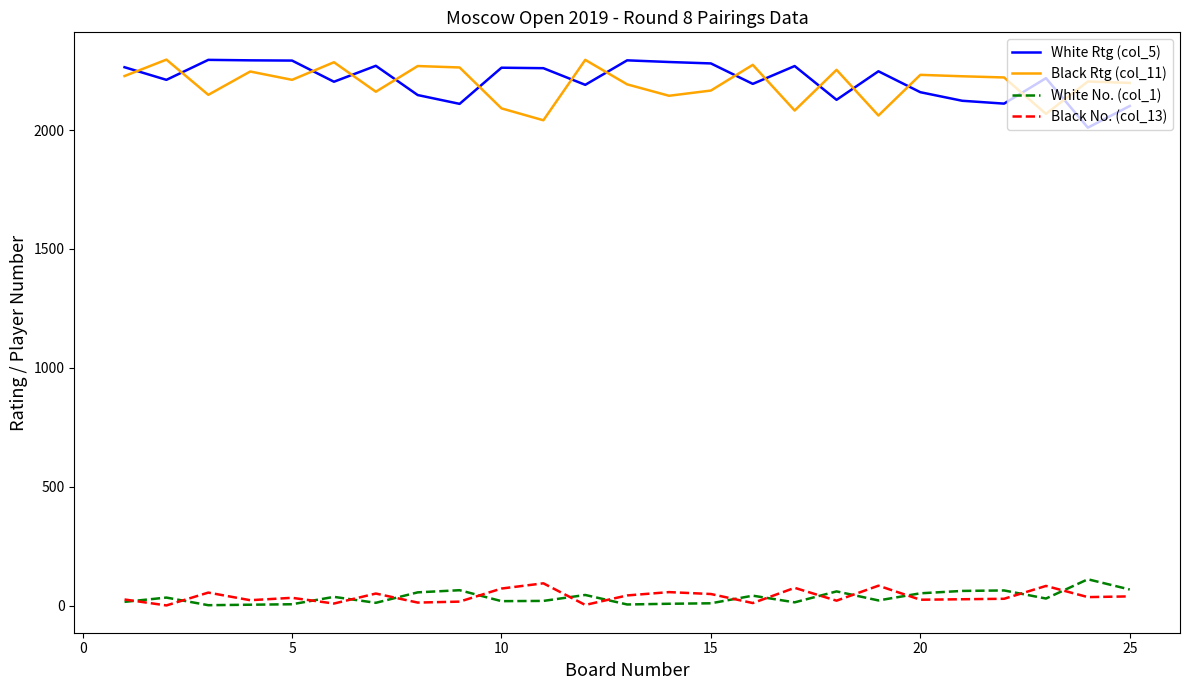

What is the maximum value shown in the chart?

2296